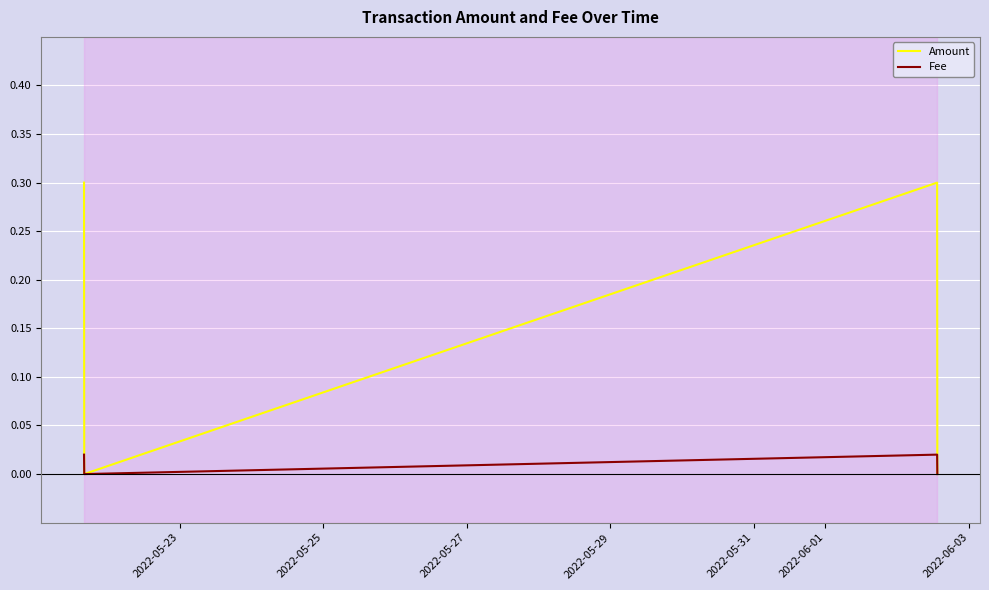

Rank the series by their average value, from highest to lowest.

Amount, Fee